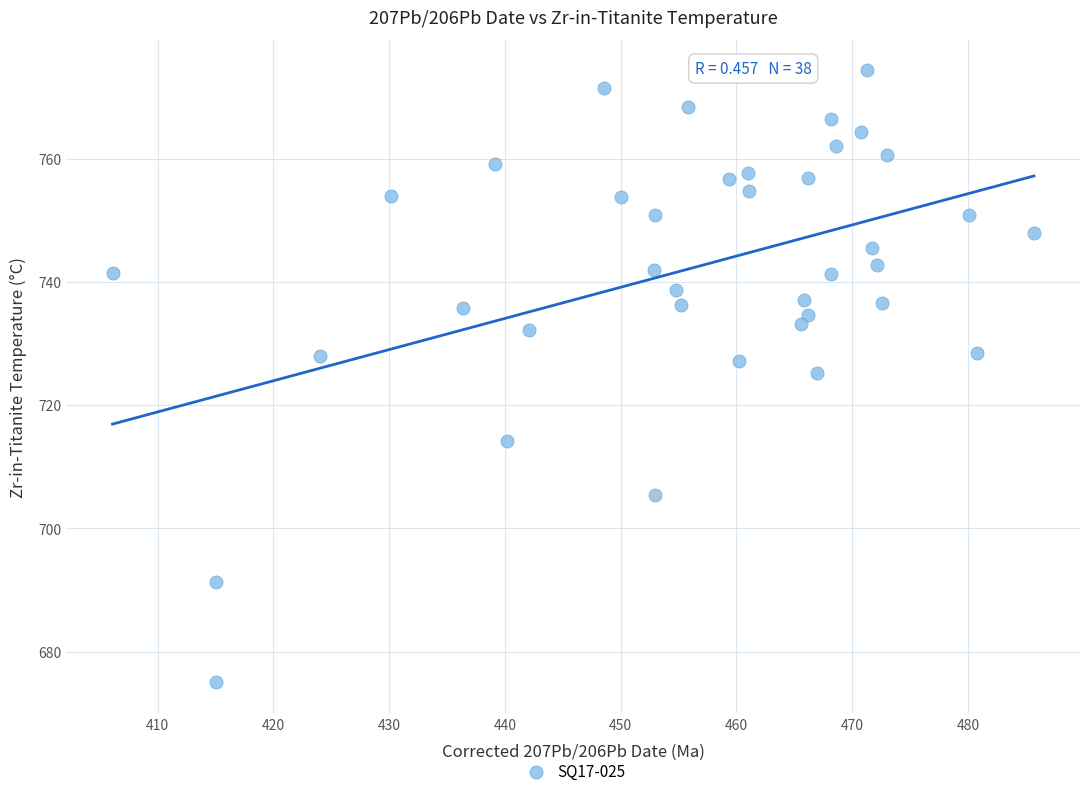

What is the range of Y values (max minus min)?

99.3